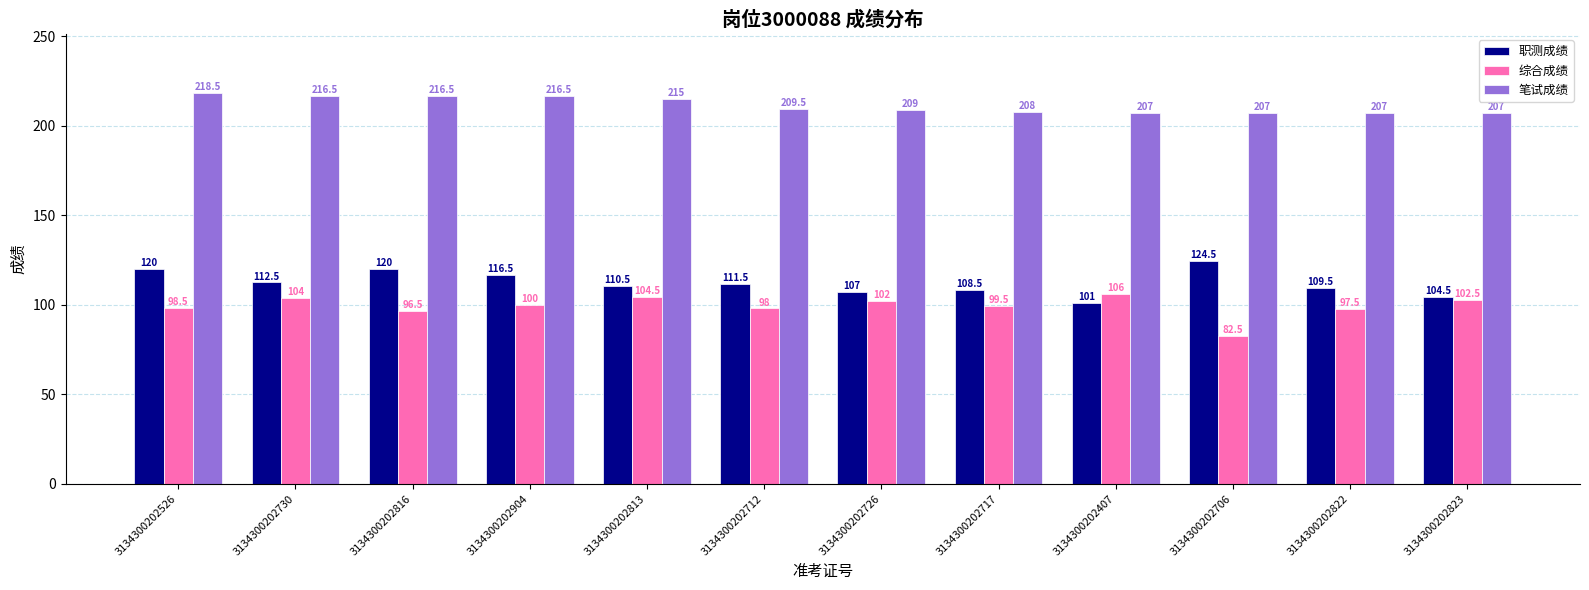

Are the bars grouped side by side (vs. stacked)?

Yes